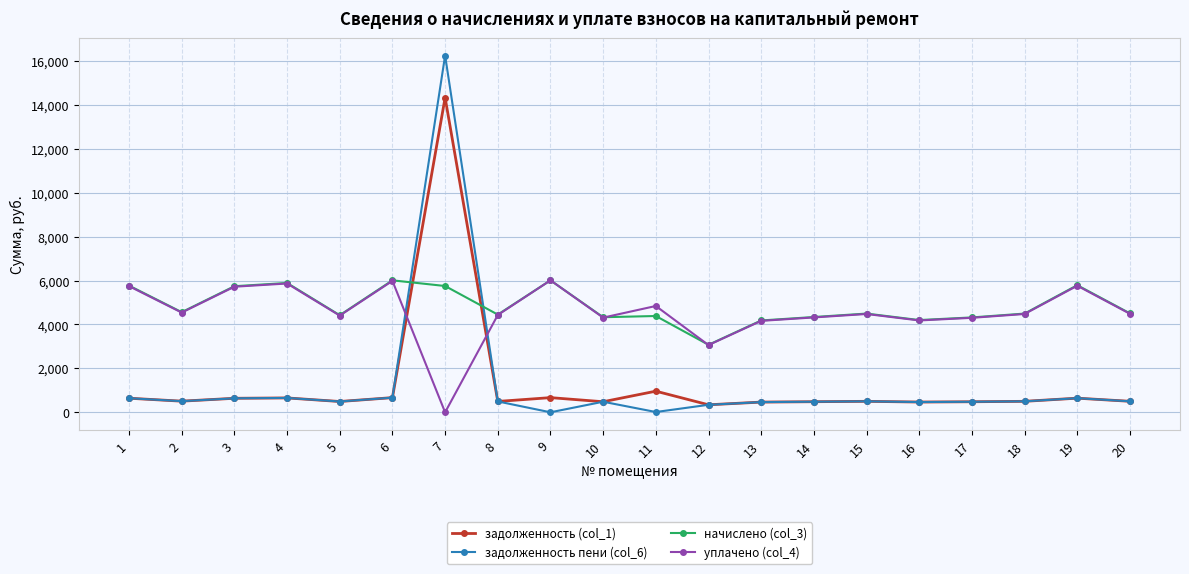

The задолженность (col_1) series shows 25179.5 at 7. True or false?

False